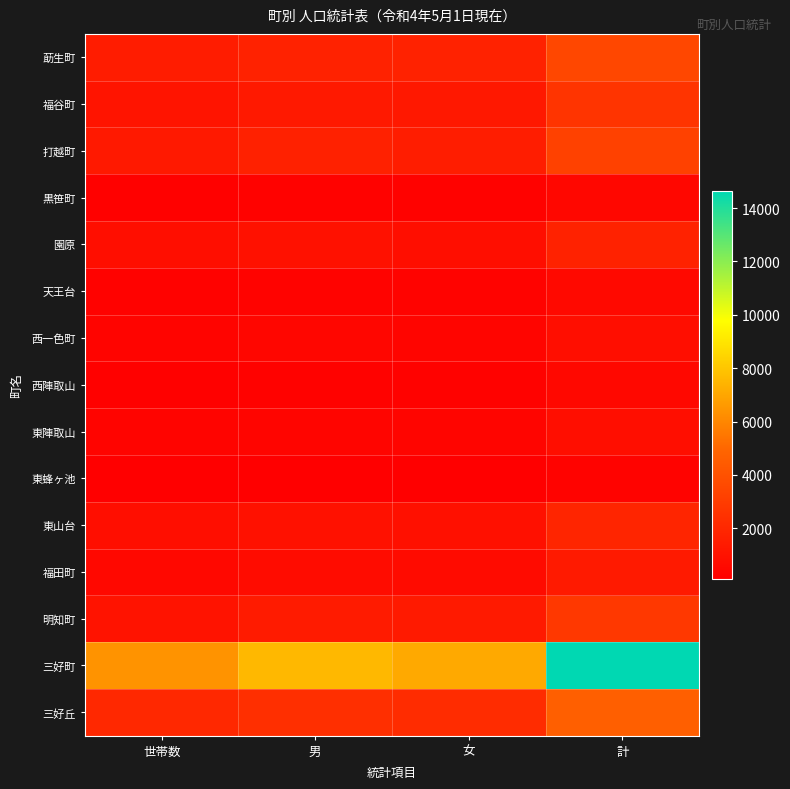

Which series has the largest range (max minus min)?

三好町